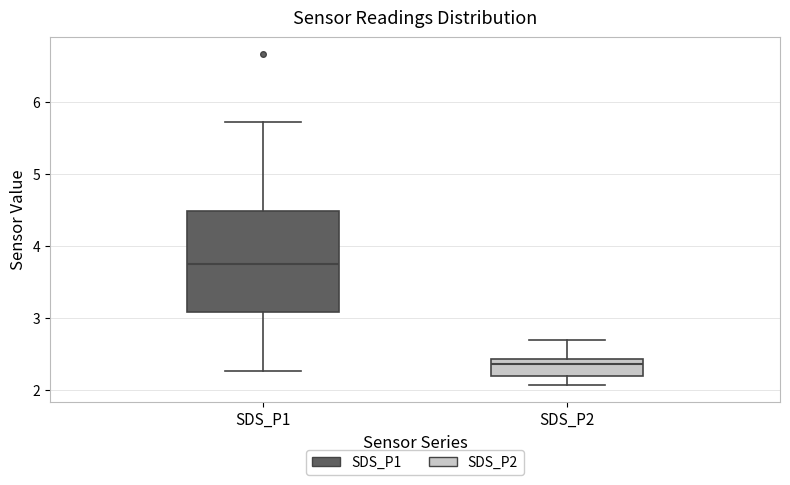

Where does the lower whisker of the box for SDS_P2 end on the y-axis? The values are not printed on the chart, so give them approximately, as read against the axis.

2.1